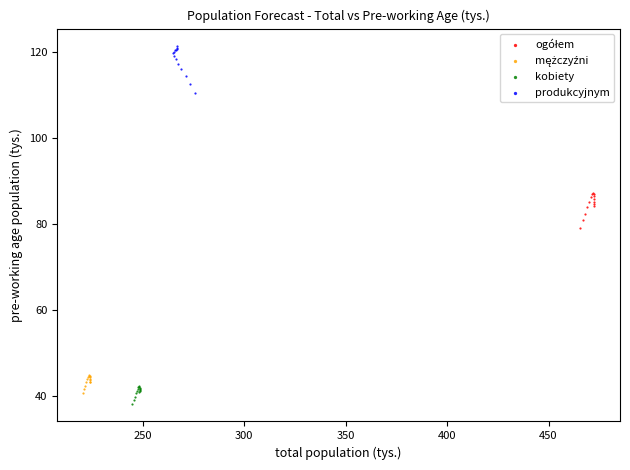

Which series reaches the maximum Y coordinate?

produkcyjnym